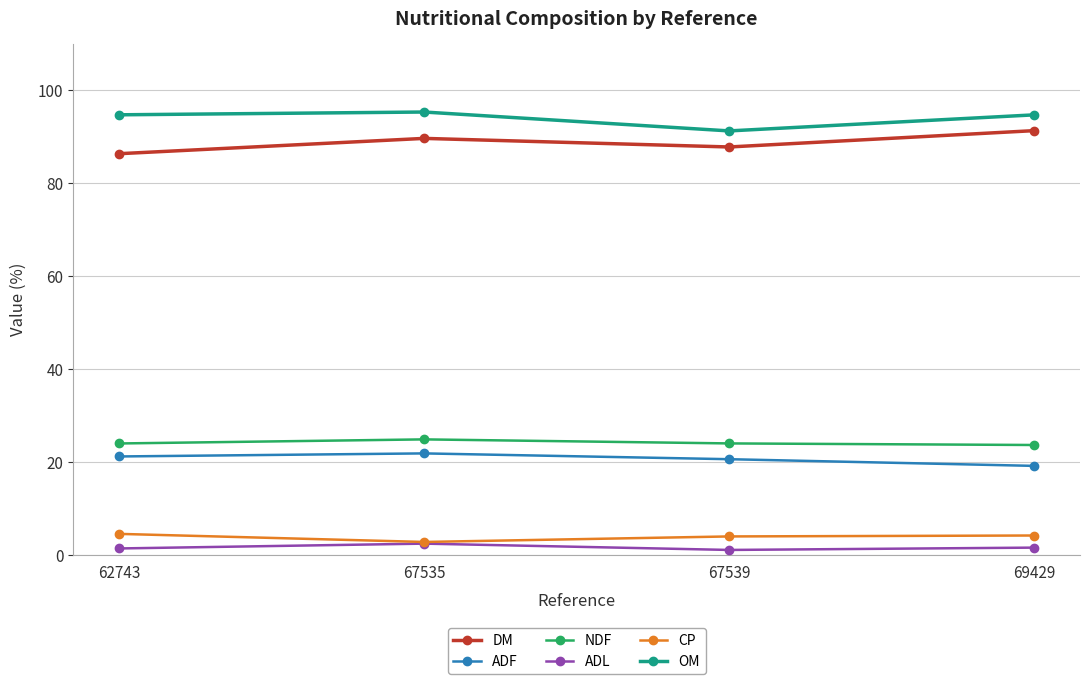

The DM series shows 91.3 at 69429. True or false?

True